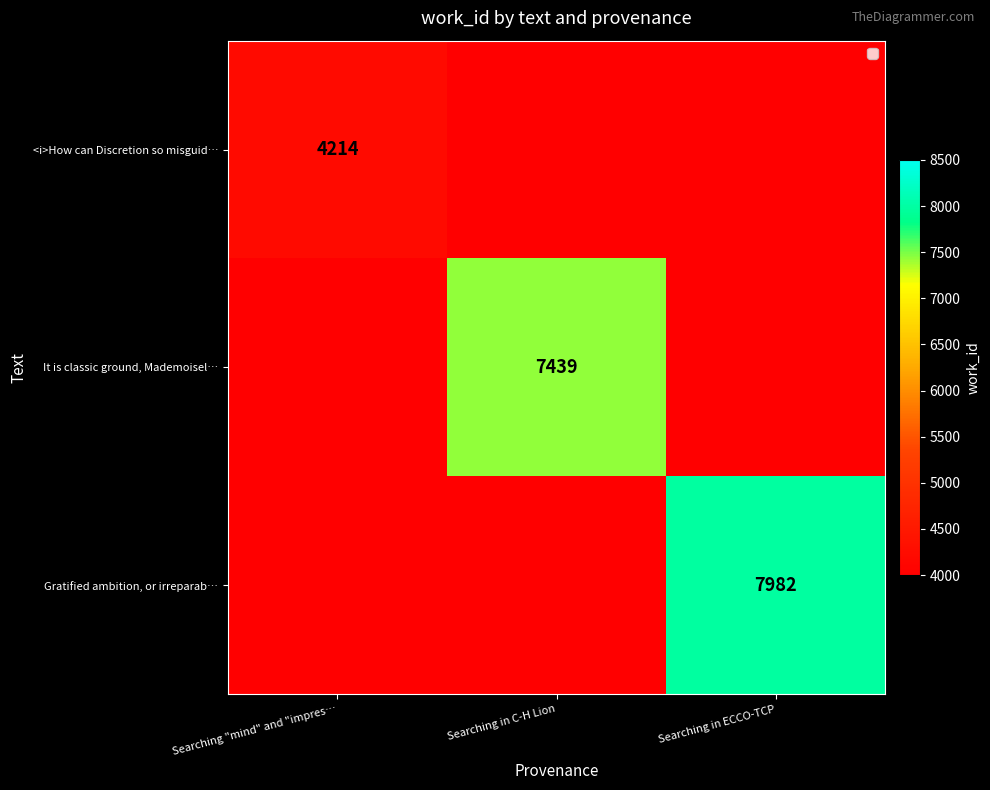

Between Searching in ECCO-TCP and Searching "mind" and "impres…, which is larger?

Searching "mind" and "impres…